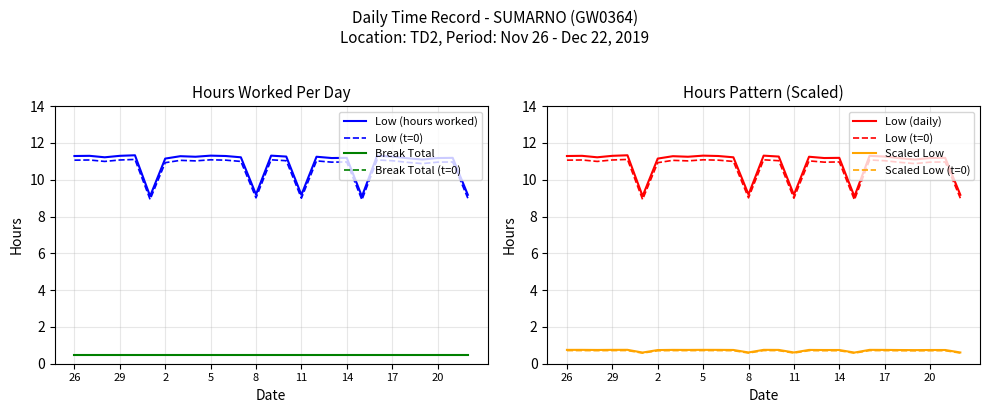

Reading left to right, what are all the values shown in this chart?

26=11.3	27=11.3	28=11.2	29=11.3	30=11.3	1=9.1	2=11.2	3=11.3	4=11.2	5=11.3	6=11.3	7=11.2	8=9.2	9=11.3	10=11.3	11=9.2	12=11.2	13=11.2	14=11.2	15=9.1	16=11.3	17=11.3	18=11.2	19=11.1	20=11.2	21=11.2	22=9.2